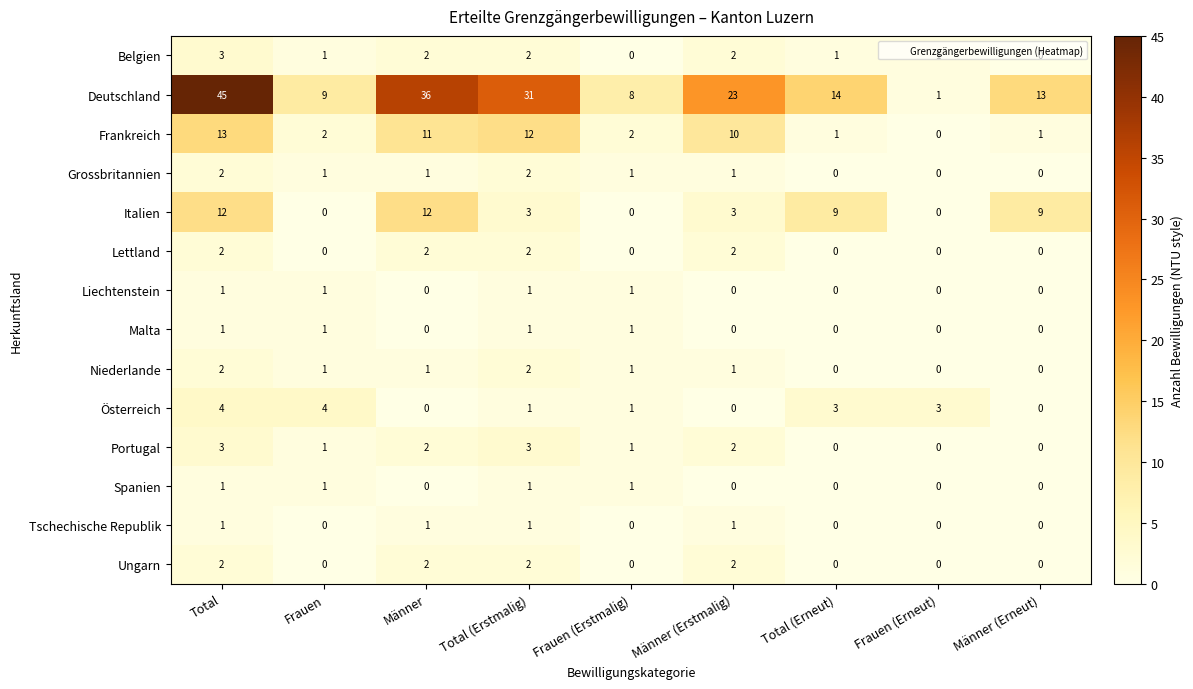

Where does the Deutschland series first go above 14?

Total